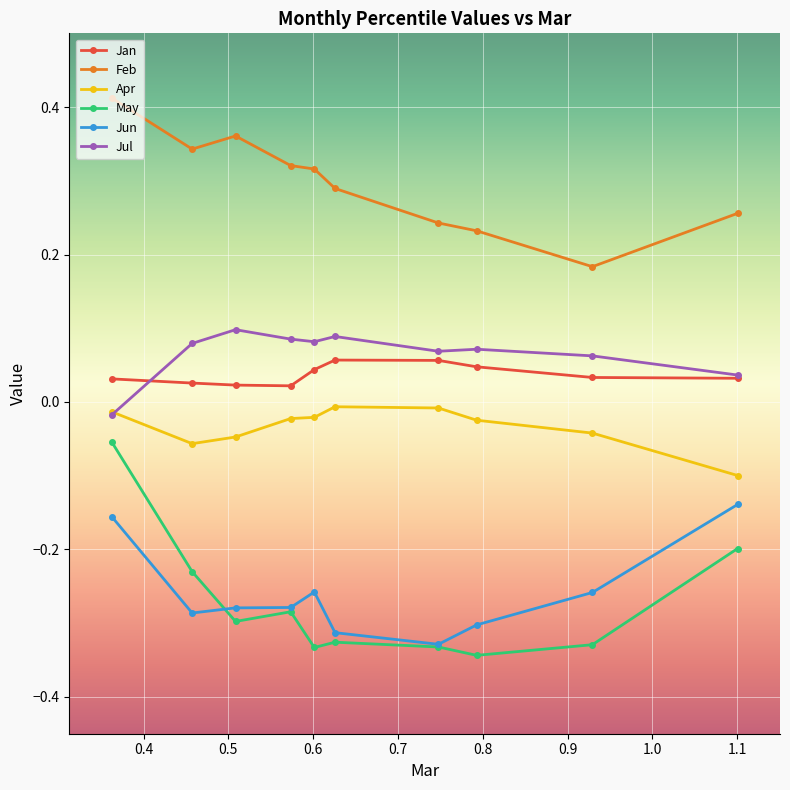

Which series has the largest total across all categories?

Feb